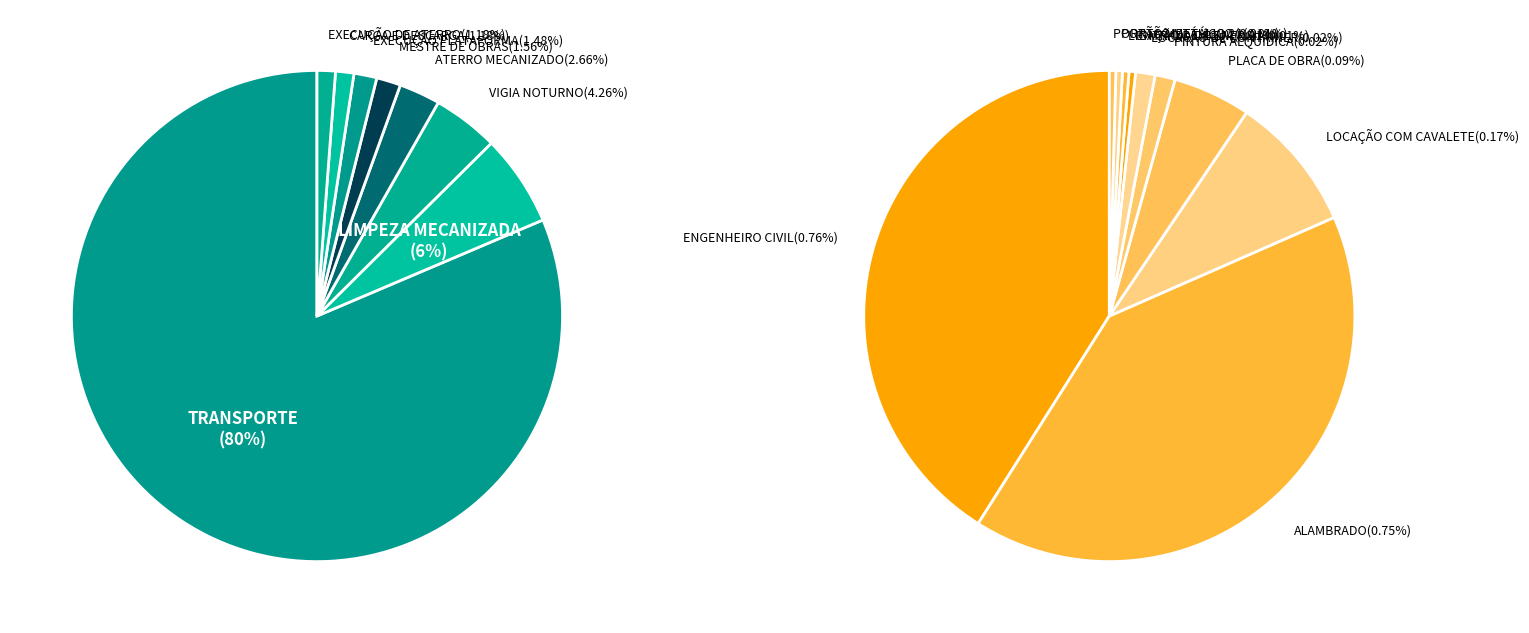

How many segments does this pie chart have?

21